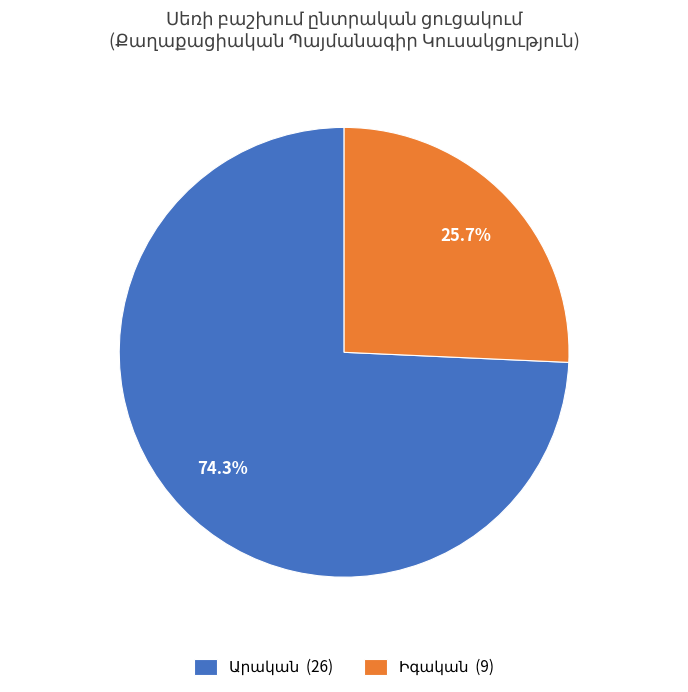

To the nearest percent, what is the difference between the largest and smallest slice percentages?

49%